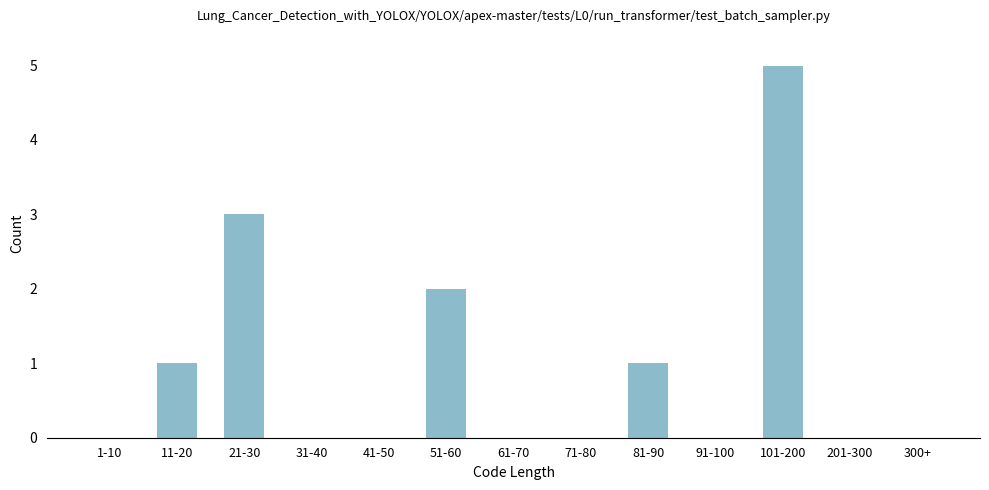

Reading right to left, what are all the values shown in this chart?

300+=0	201-300=0	101-200=5	91-100=0	81-90=1	71-80=0	61-70=0	51-60=2	41-50=0	31-40=0	21-30=3	11-20=1	1-10=0